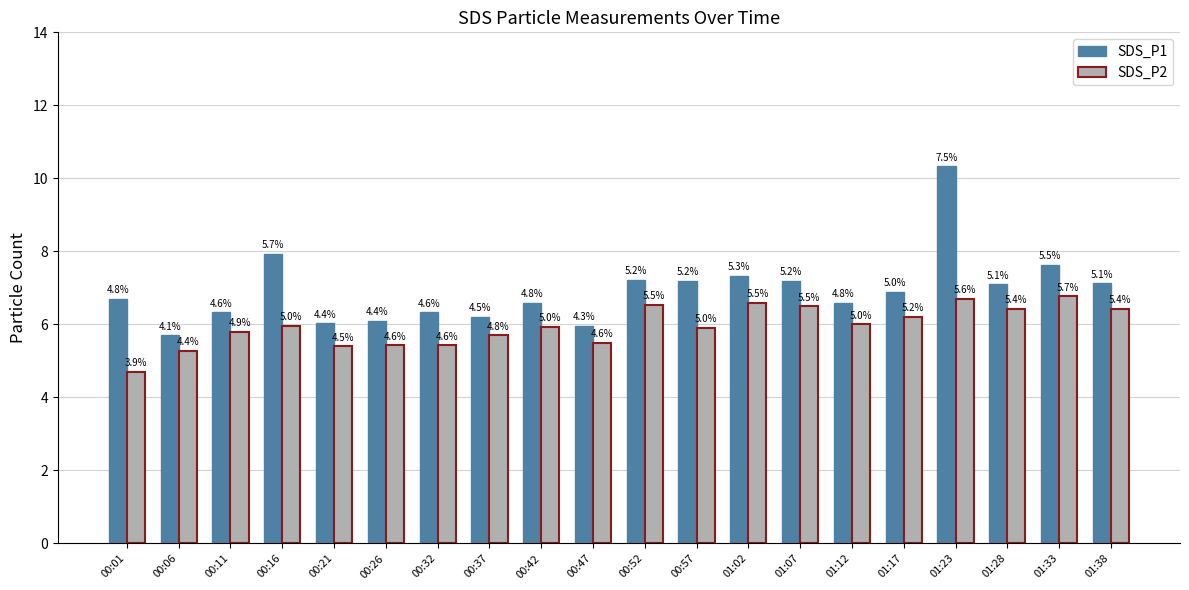

True or false: SDS_P1 has a value of 7.9 at 00:47.

False